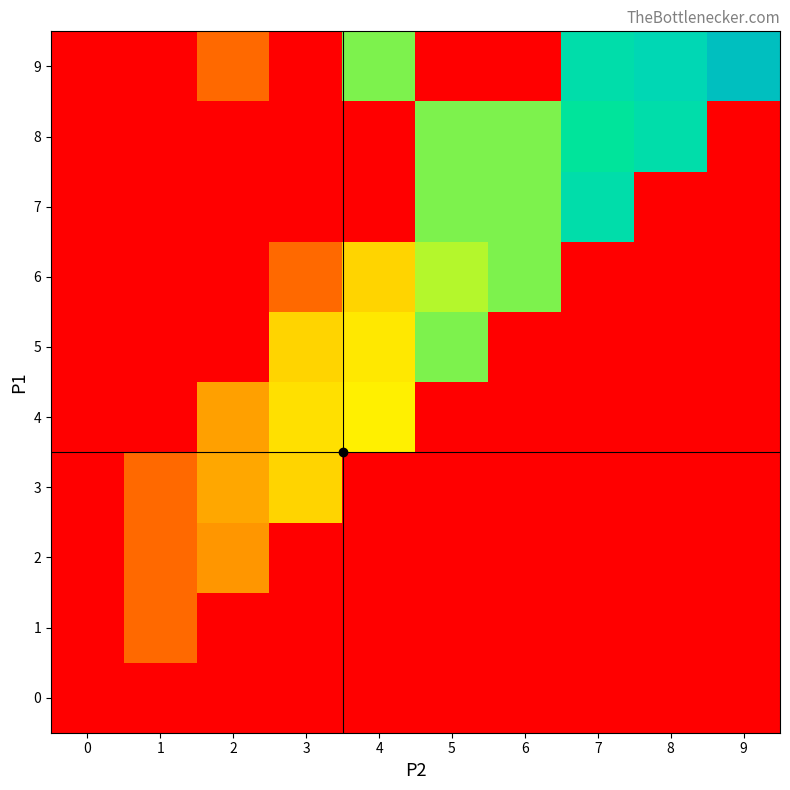

How many series are shown in this chart?

10